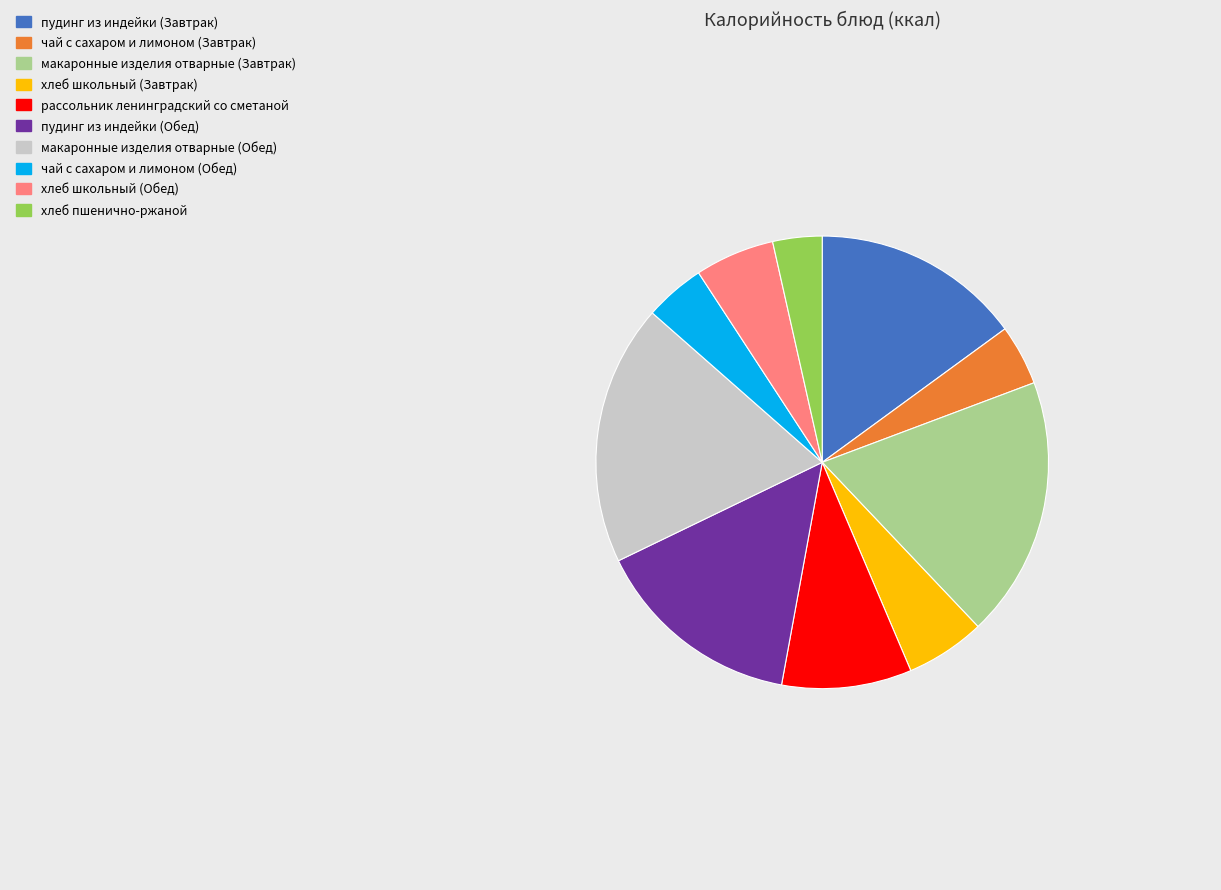

What is the smallest slice in the pie chart?

хлеб пшенично-ржаной